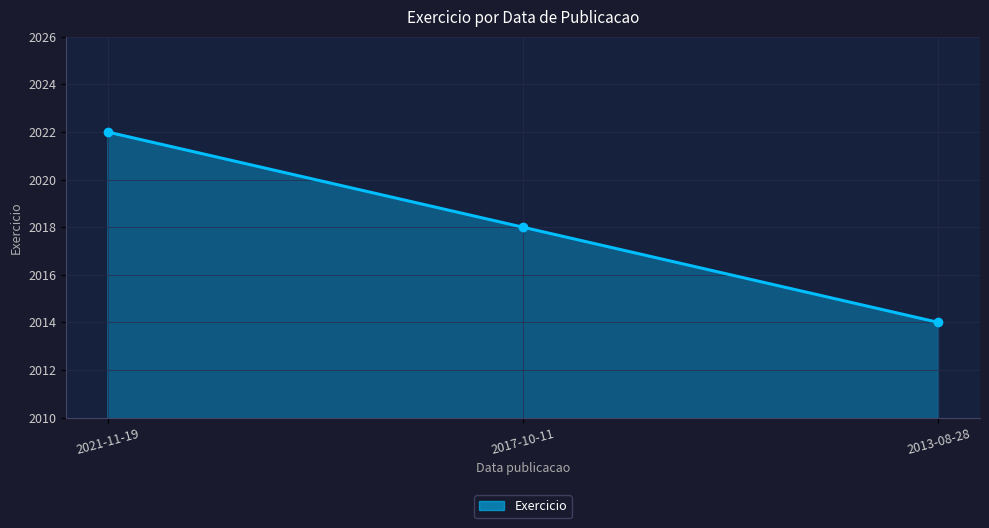

Reading right to left, extract all data points from this chart.

2014	2018	2022